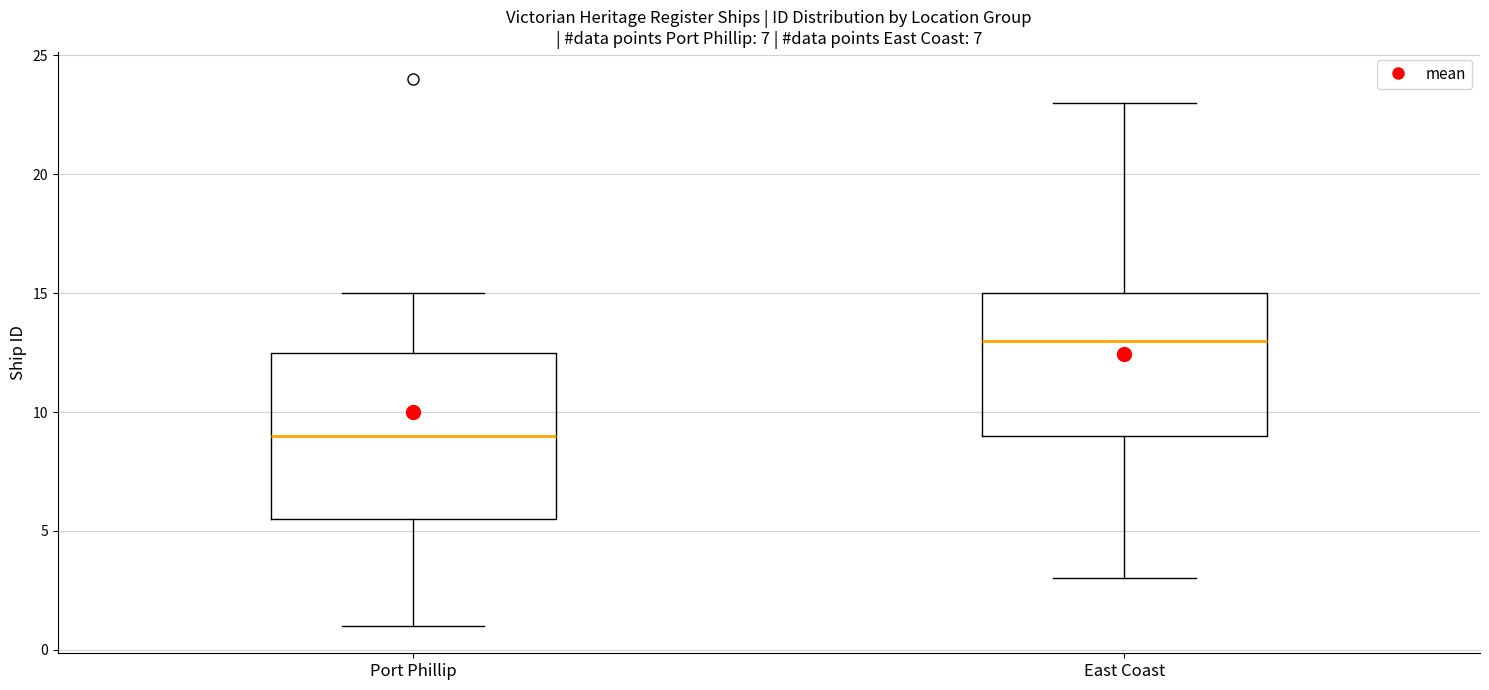

Where does the median line of the box for East Coast sit on the y-axis? The values are not printed on the chart, so give them approximately, as read against the axis.

13.0